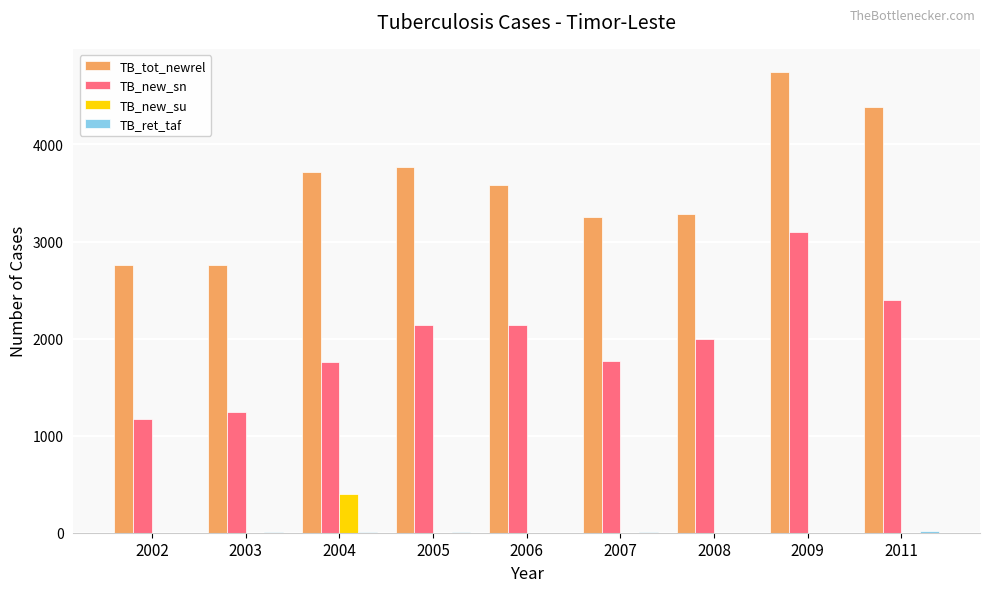

Between 2003 and 2008, which series saw the biggest shift?

TB_new_sn